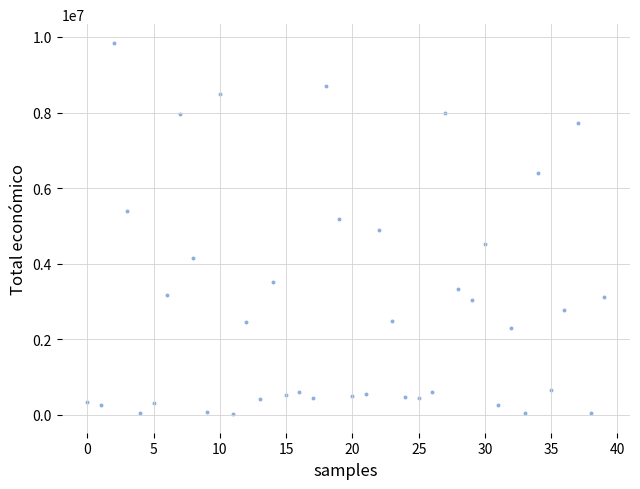

What is the range of Y values (max minus min)?

9828454